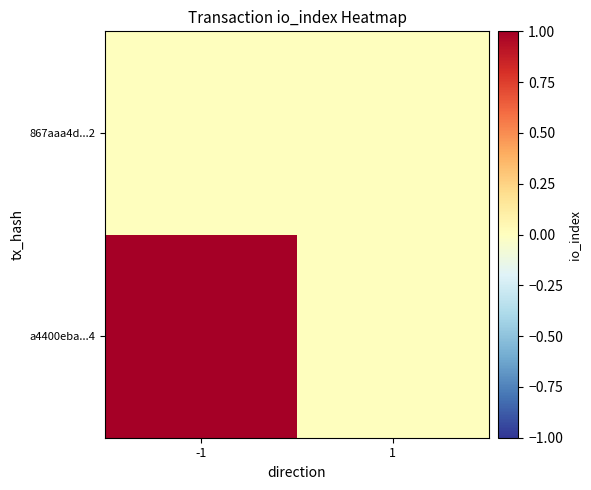

How many series are shown in this chart?

2